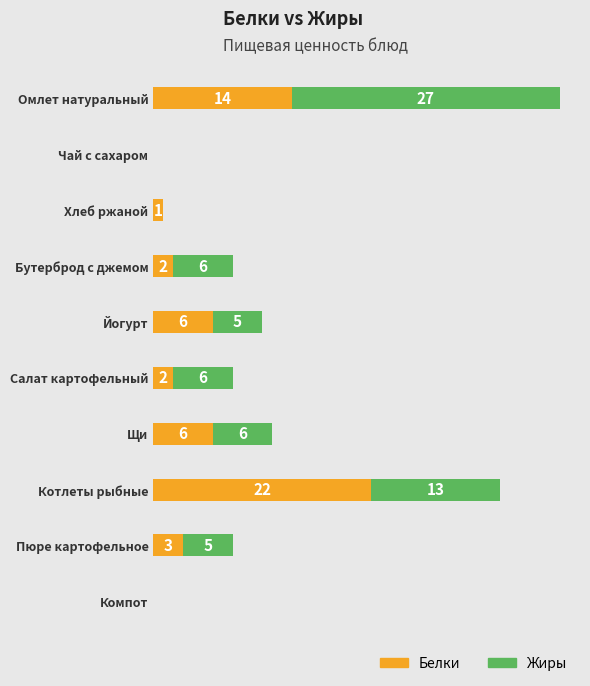

At which category is the sum across all series the highest?

Омлет натуральный